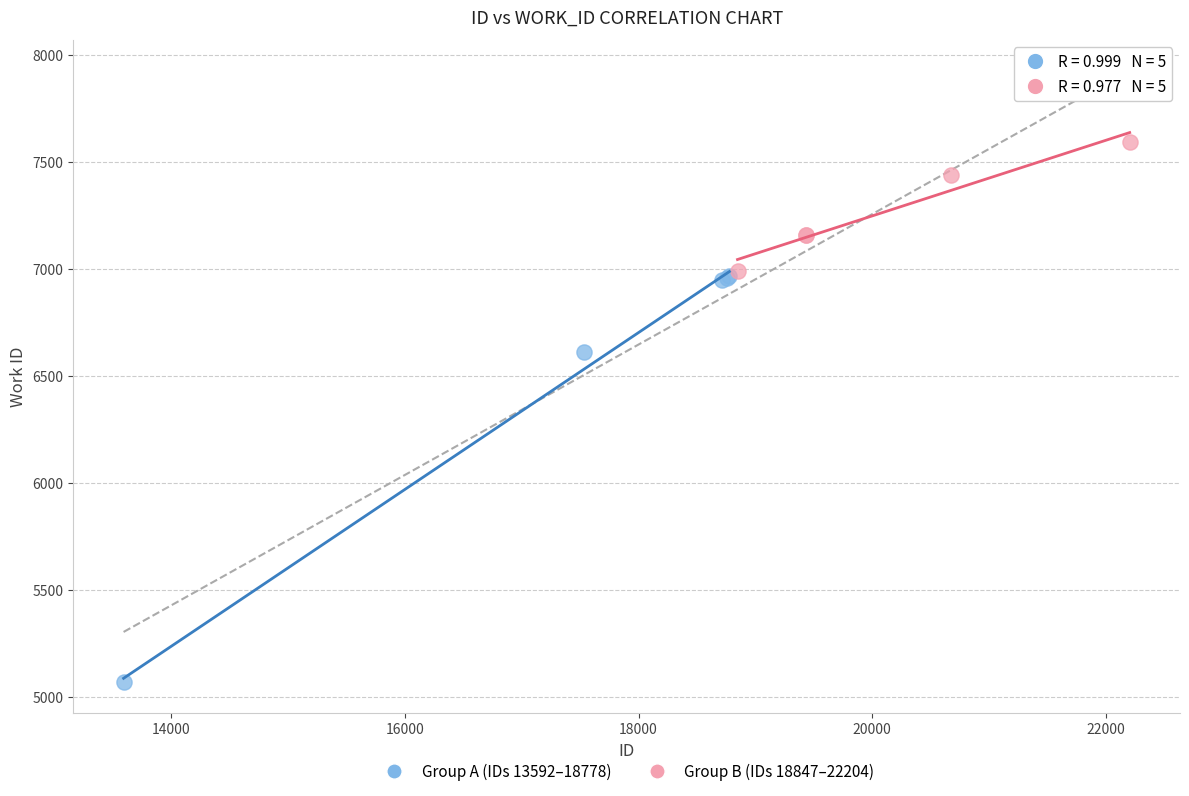

Which series reaches the maximum Y coordinate?

Group B (IDs 18847–22204)